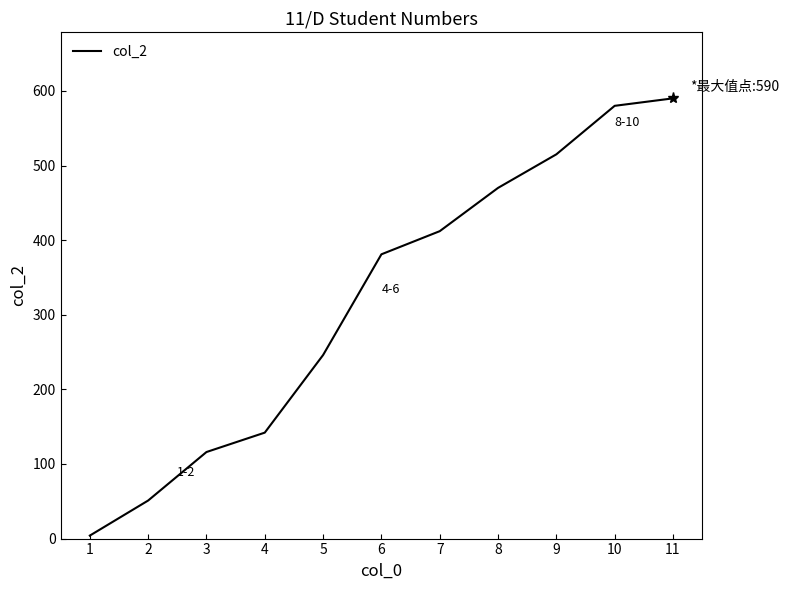

What is the difference between the second highest and minimum values?

576